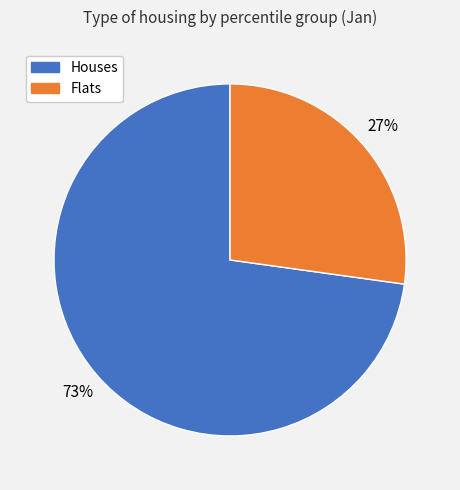

To the nearest percent, what is the average slice percentage?

50%